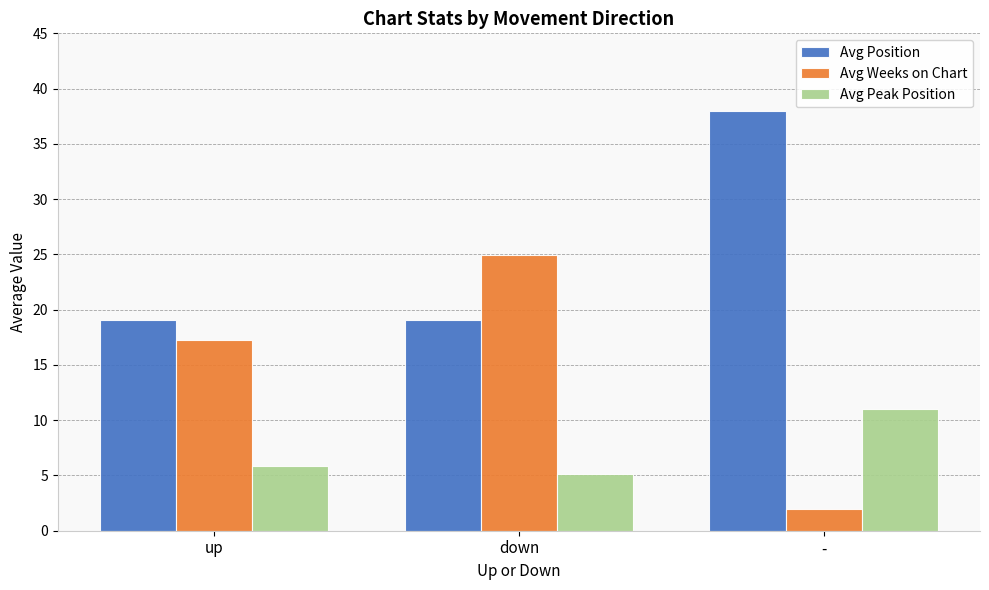

Which label corresponds to the largest value in the chart?

-